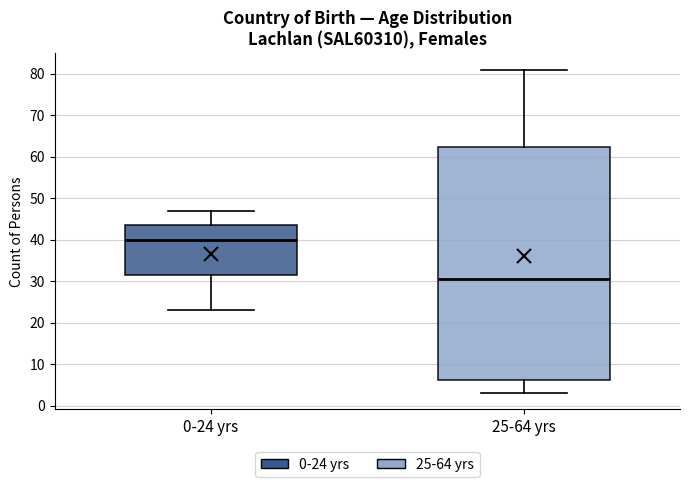

Which box has the highest median line?

0-24 yrs